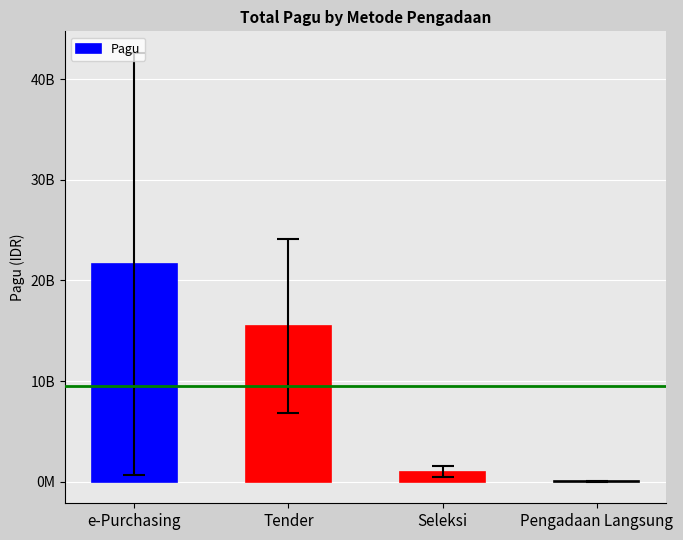

At which category does the chart reach its minimum across all series?

Pengadaan Langsung